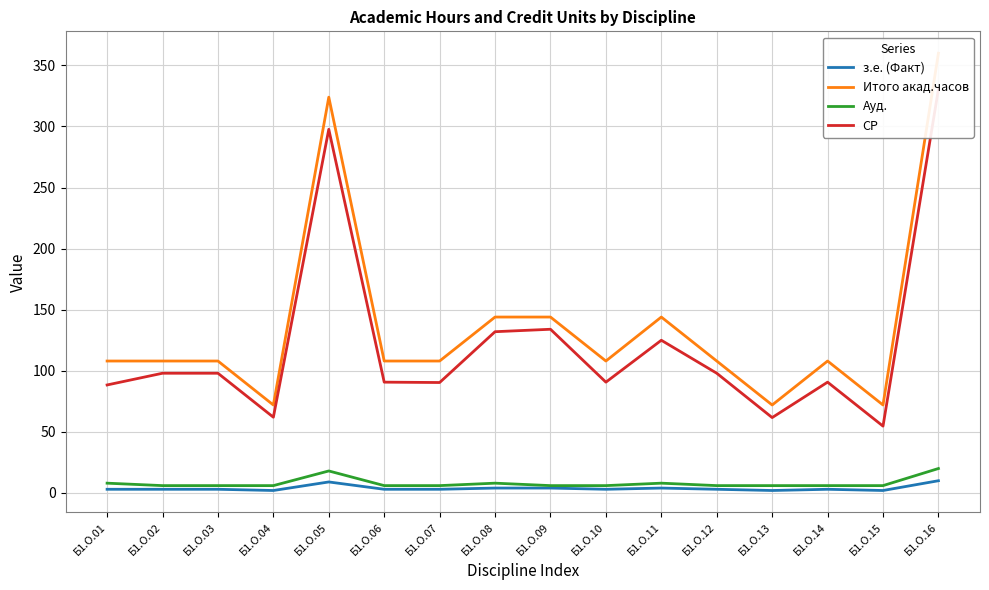

The Ауд. series shows 10.2 at Б1.О.12. True or false?

False